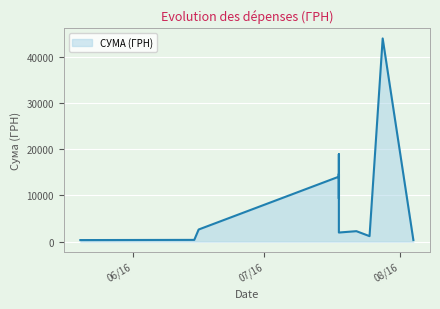

True or false: the data has more than 0 interior local peaks.

True